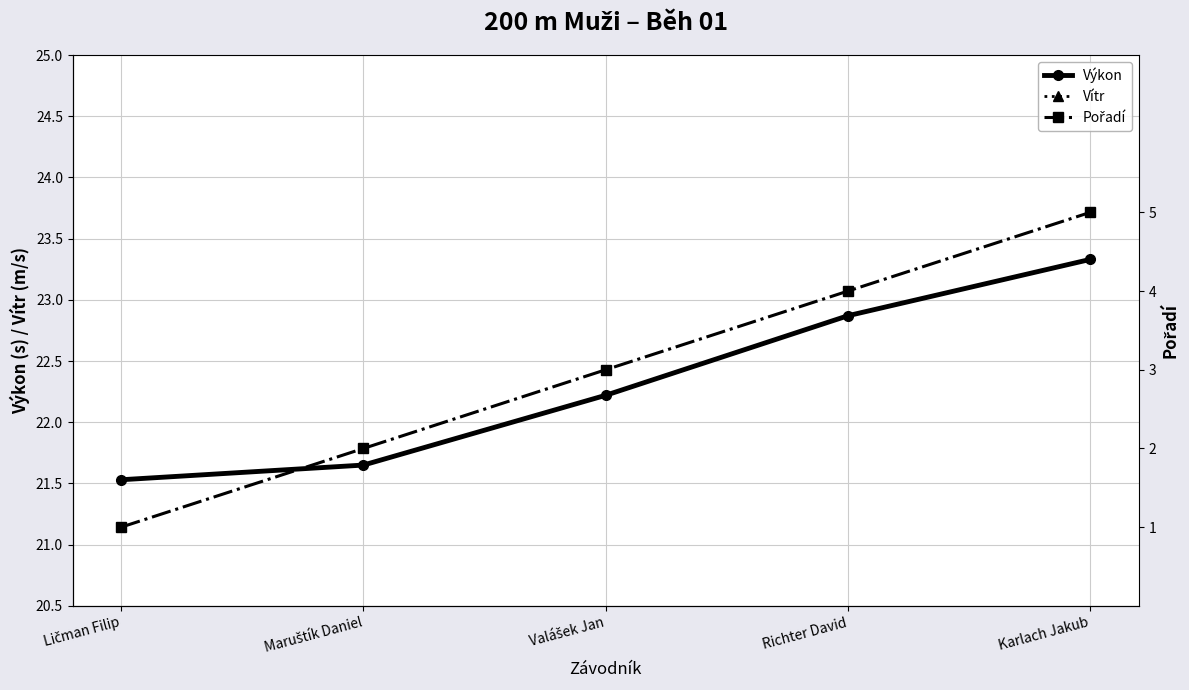

What is the difference between the maximum and minimum values in the Pořadí series?

4.0